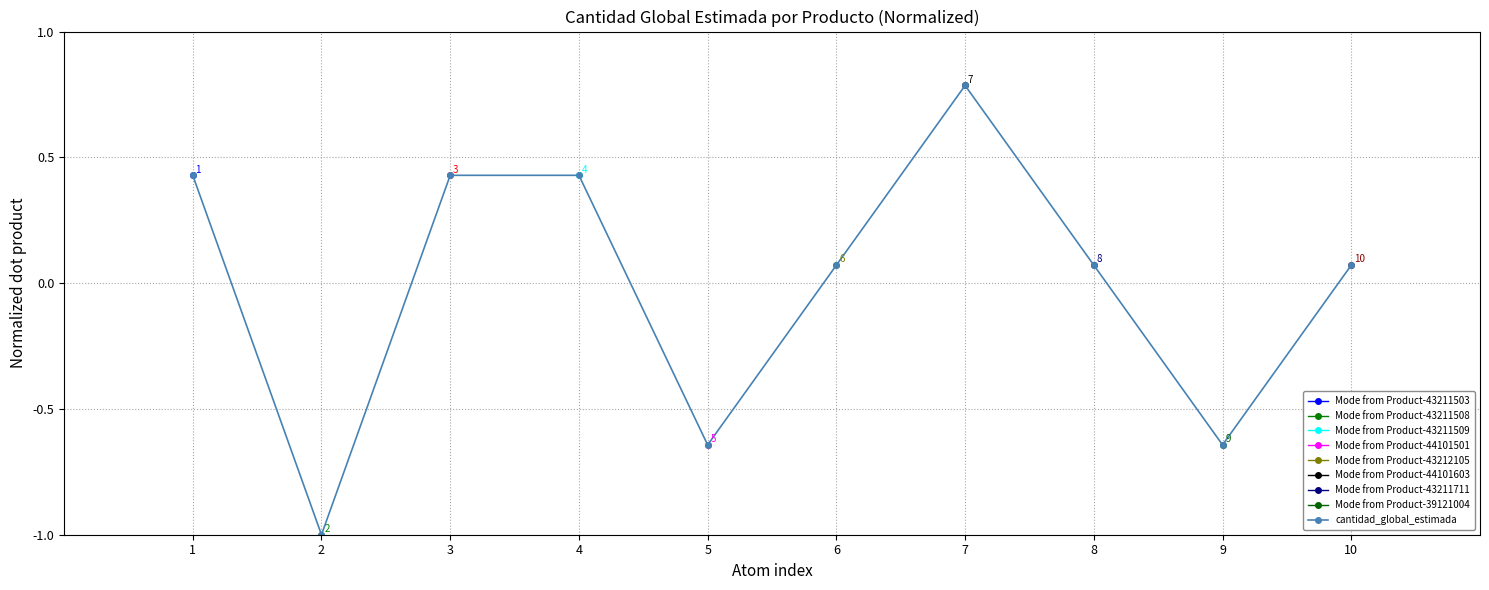

Rank the categories by value from highest to lowest.

7, 1, 3, 4, 6, 8, 10, 5, 9, 2